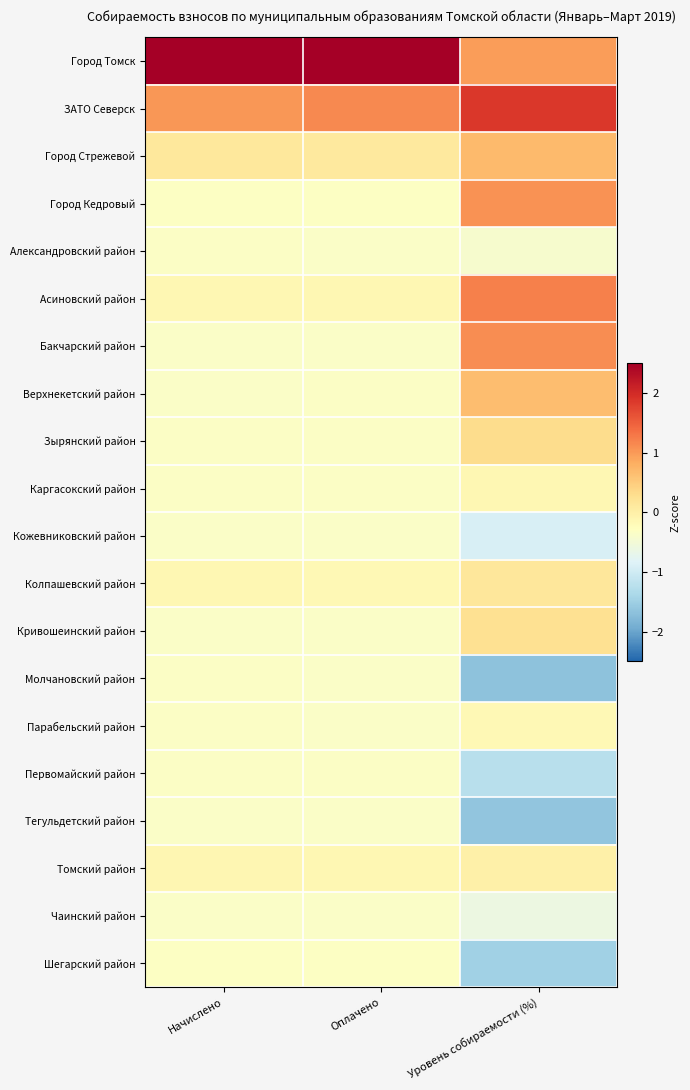

At how many categories does at least one series exceed 0?

3